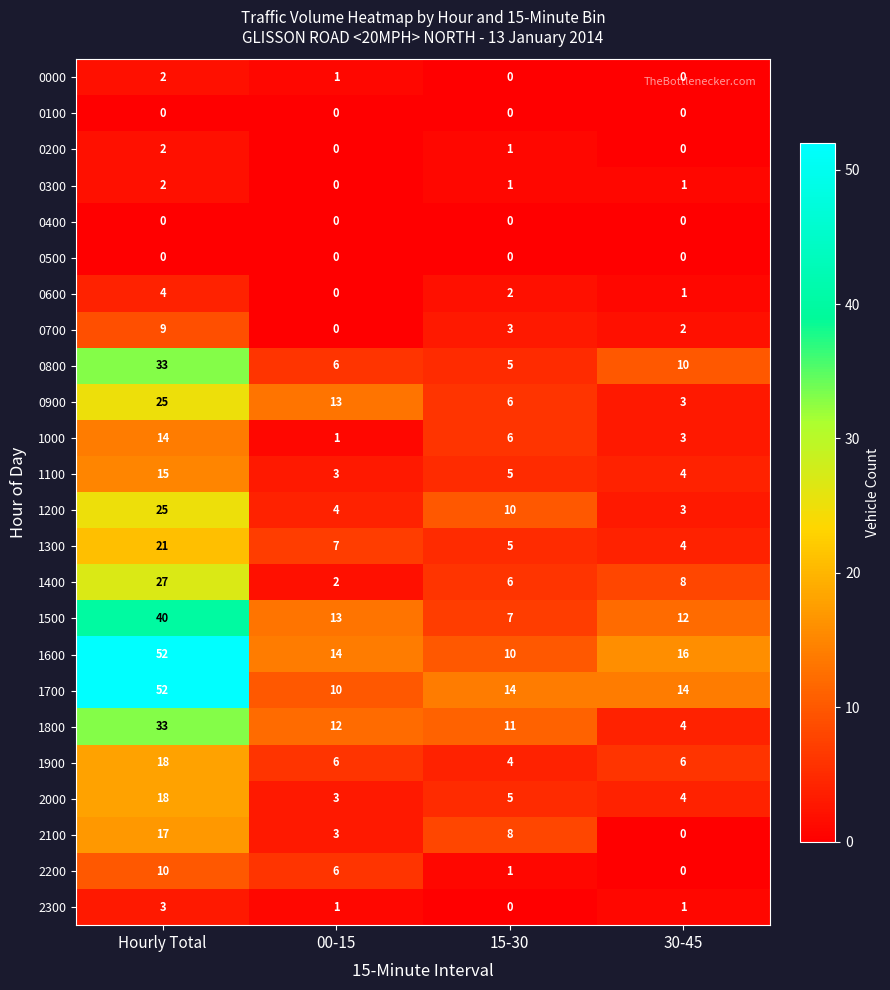

Rank the categories by 0700 value from lowest to highest.

00-15, 30-45, 15-30, Hourly Total